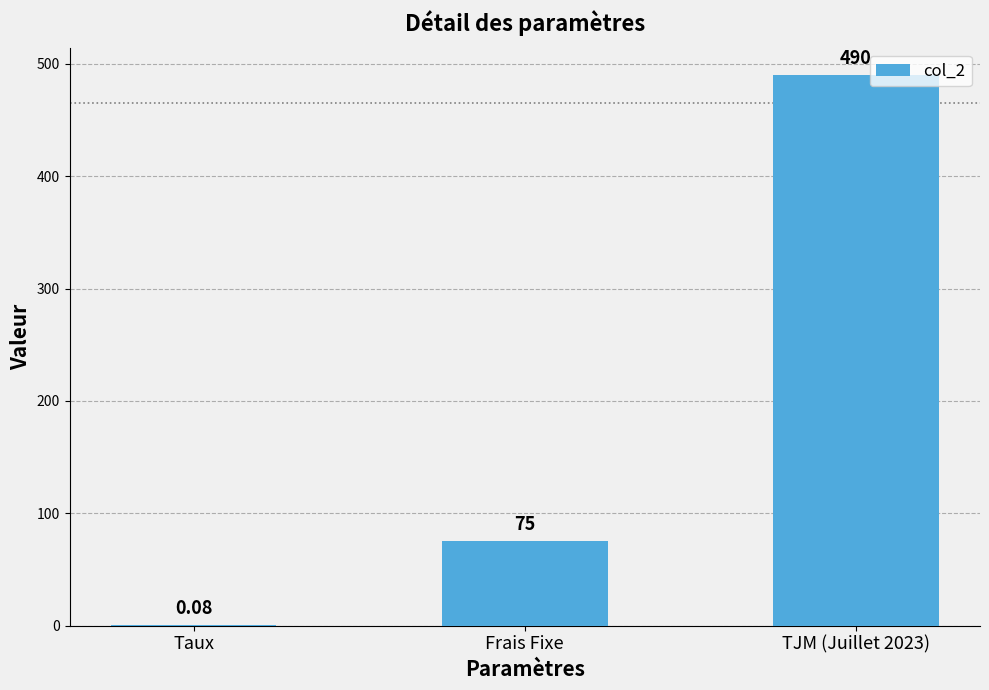

Where is the data nearest to the value 245?

Frais Fixe